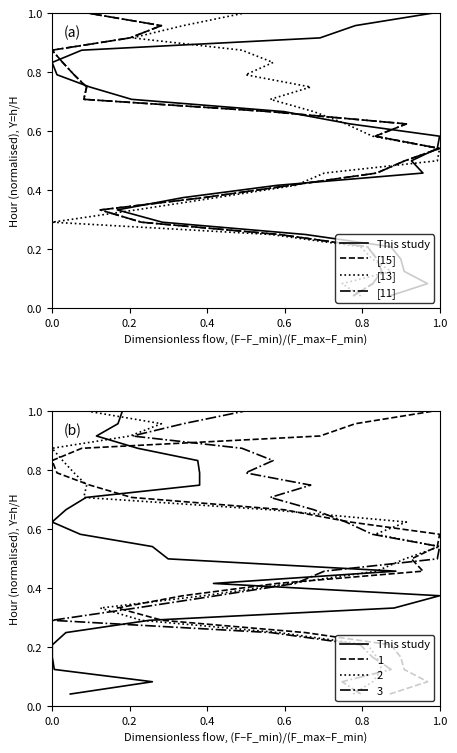

List the series in order of their peak value, highest first.

This study, [15], [13], [11]